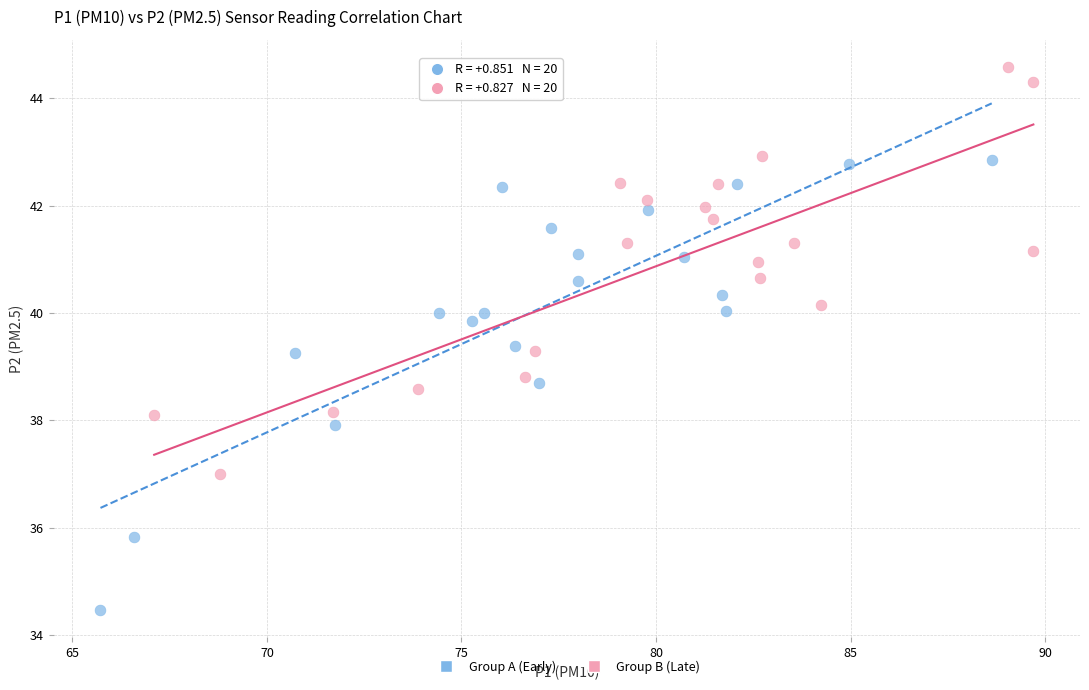

Which series reaches the minimum Y coordinate?

Group A (Early)